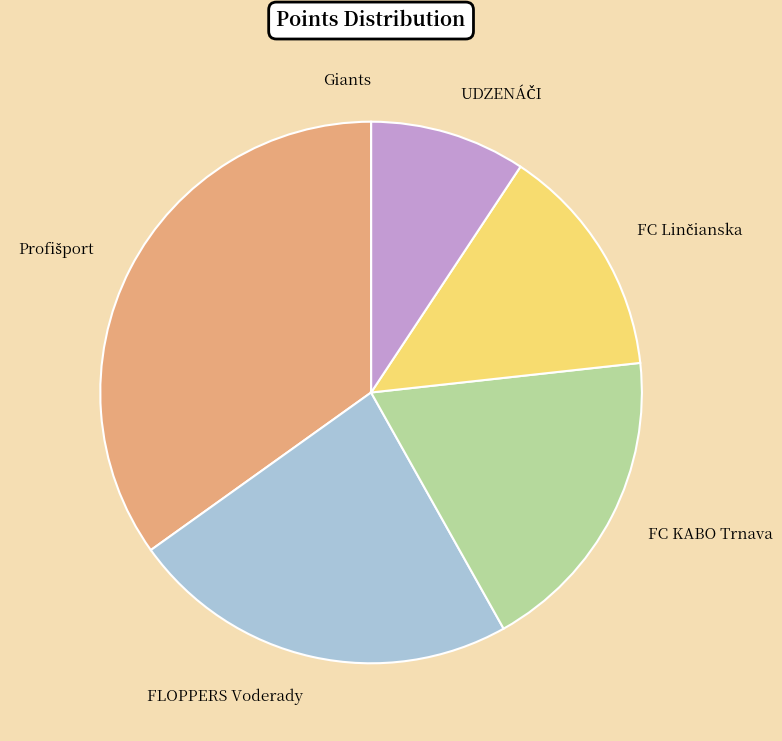

The FLOPPERS Voderady slice represents 37% of the pie. True or false?

False